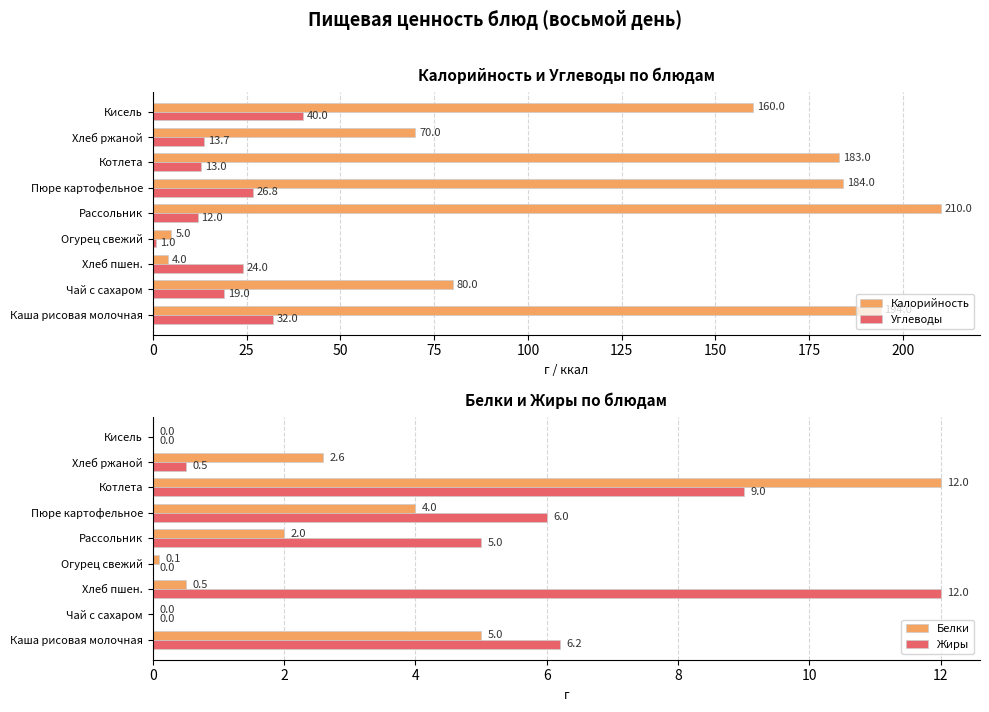

How many positive values does the Жиры series have?

6